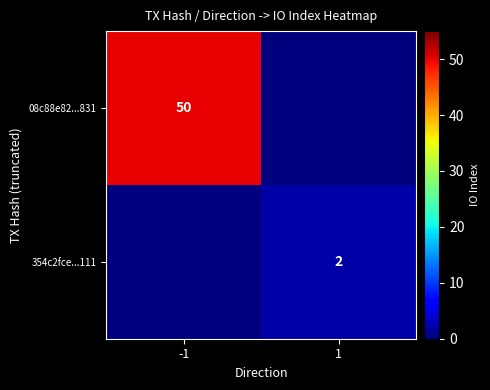

The value of 354c2fce...111 at 1 is 2. True or false?

True